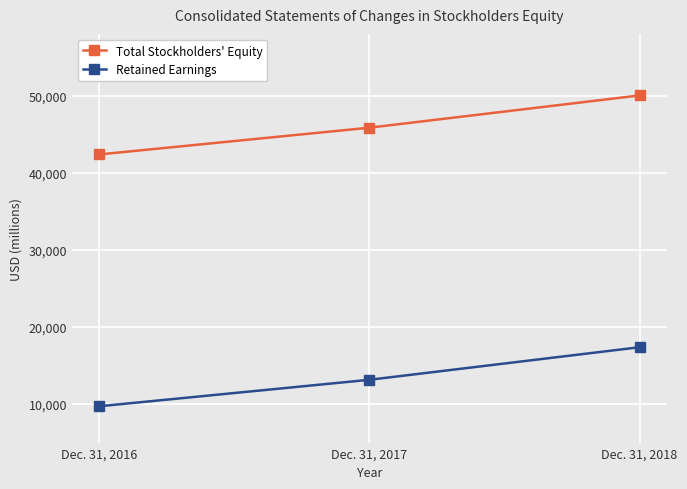

Which series has the largest total across all categories?

Total Stockholders' Equity